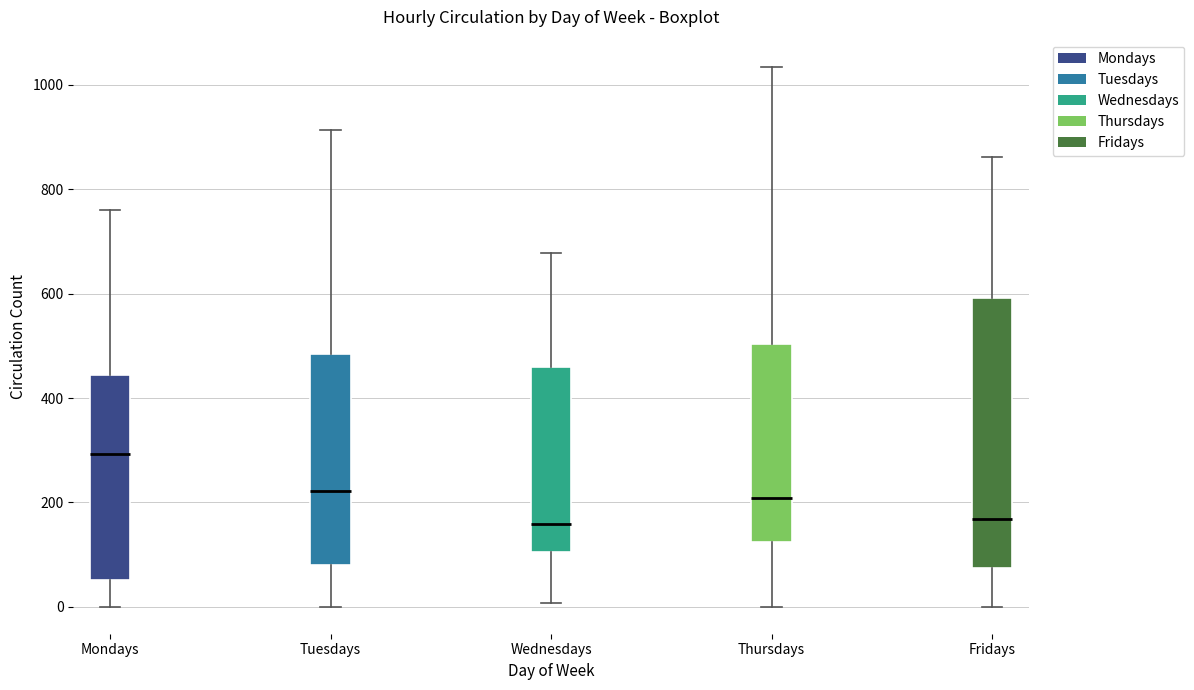

Which box's median line is the highest?

Mondays